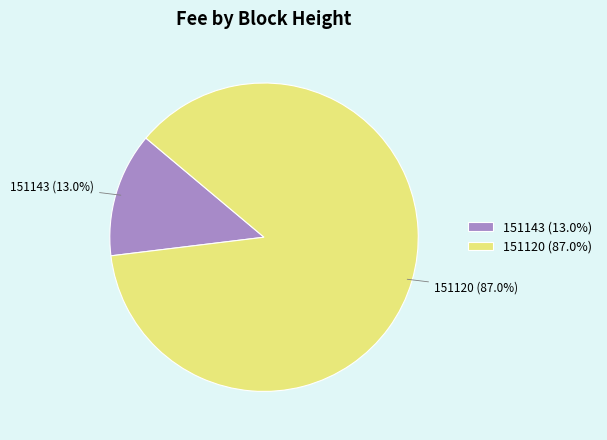

To the nearest percent, what percentage of the pie is 151120?

87%